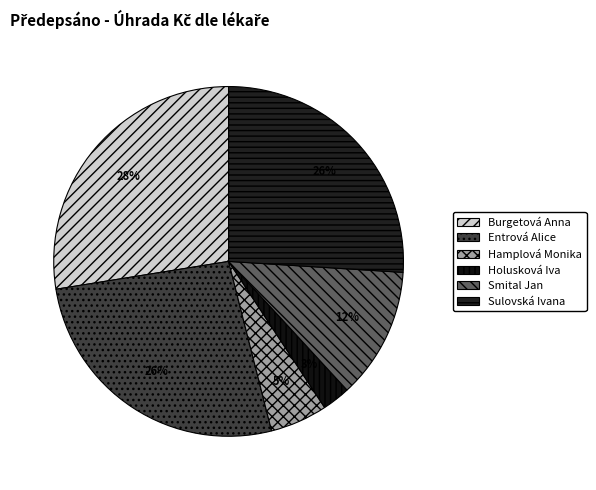

Rank the categories by value from highest to lowest.

Burgetová Anna, Entrová Alice, Sulovská Ivana, Smital Jan, Hamplová Monika, Holusková Iva